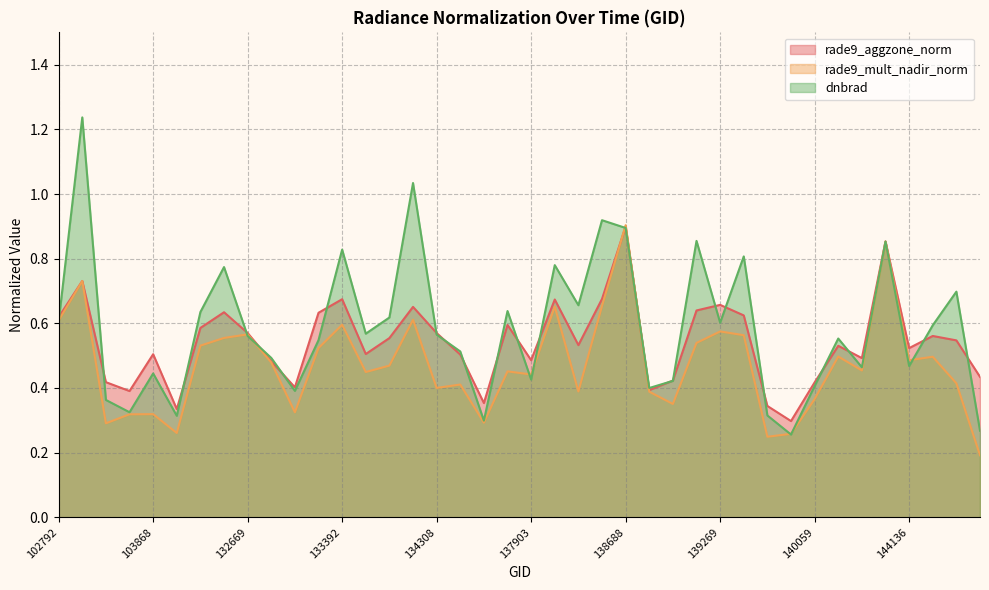

Which series has the largest total across all categories?

dnbrad